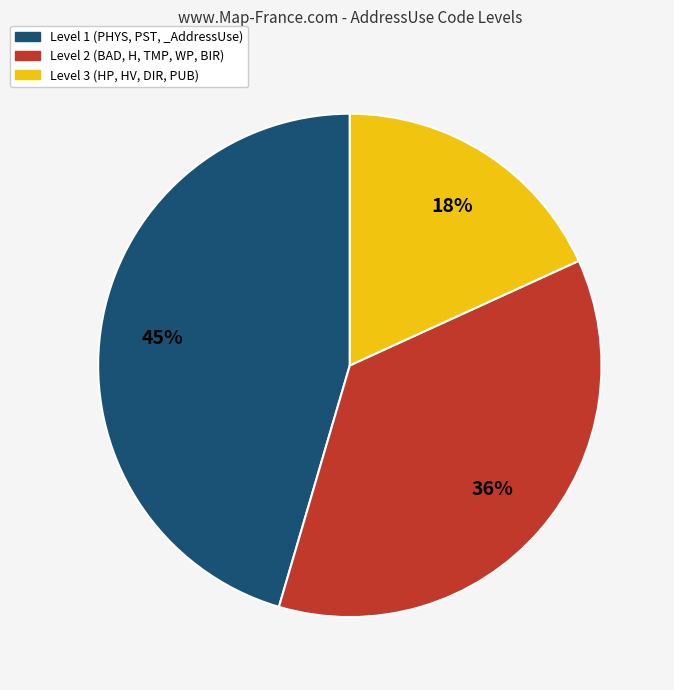

Is there any slice that represents more than half of the pie?

No